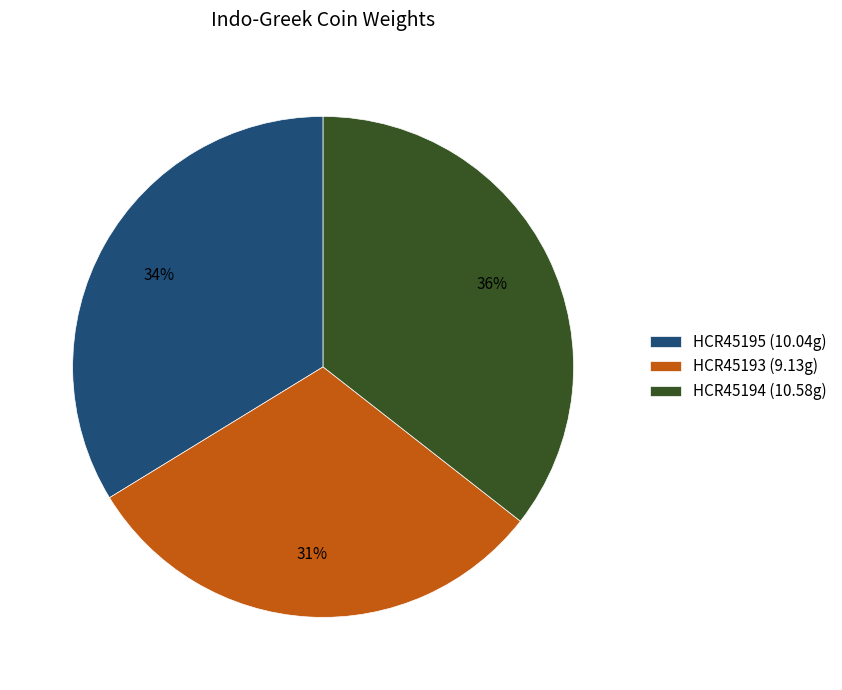

Is the sum of HCR45193 and HCR45194 greater than half?

Yes